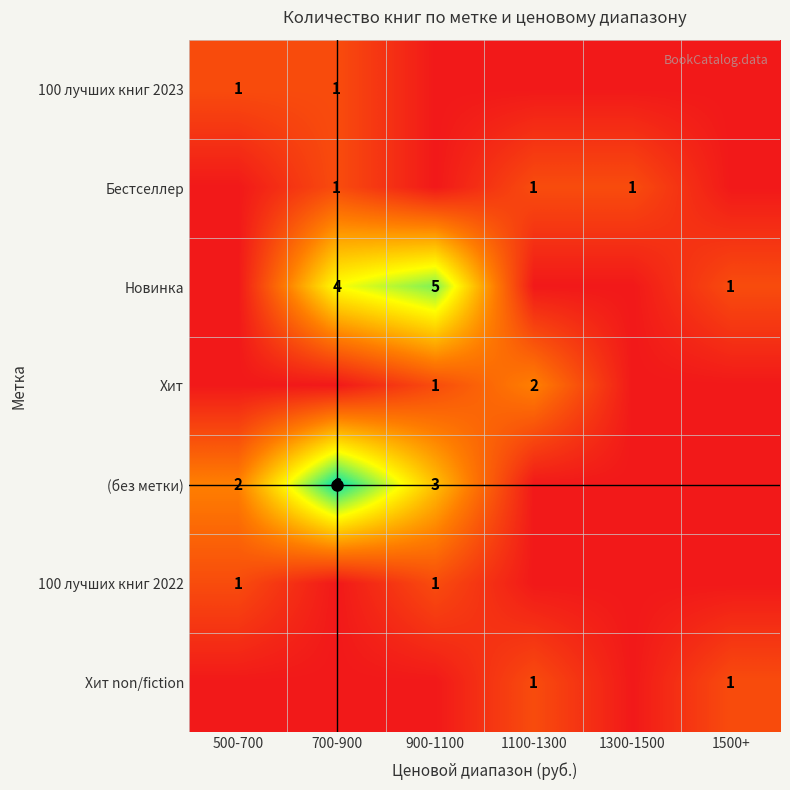

The value of Хит non/fiction at 1100-1300 is 1. True or false?

True